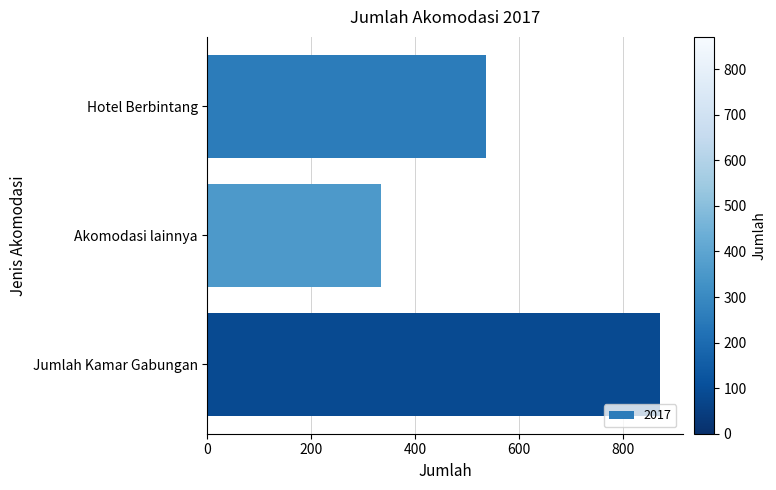

Which category has the highest value across all series?

Jumlah Kamar Gabungan